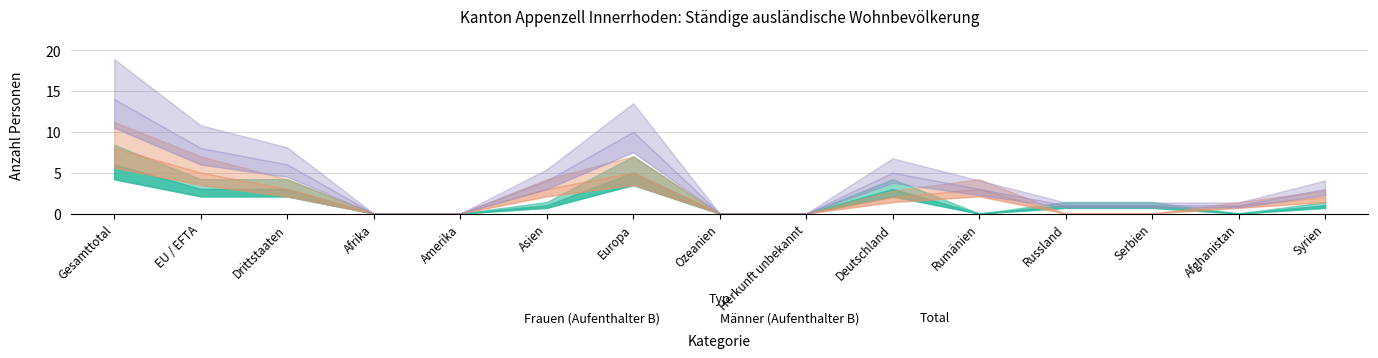

What is the maximum value shown in the chart?

14